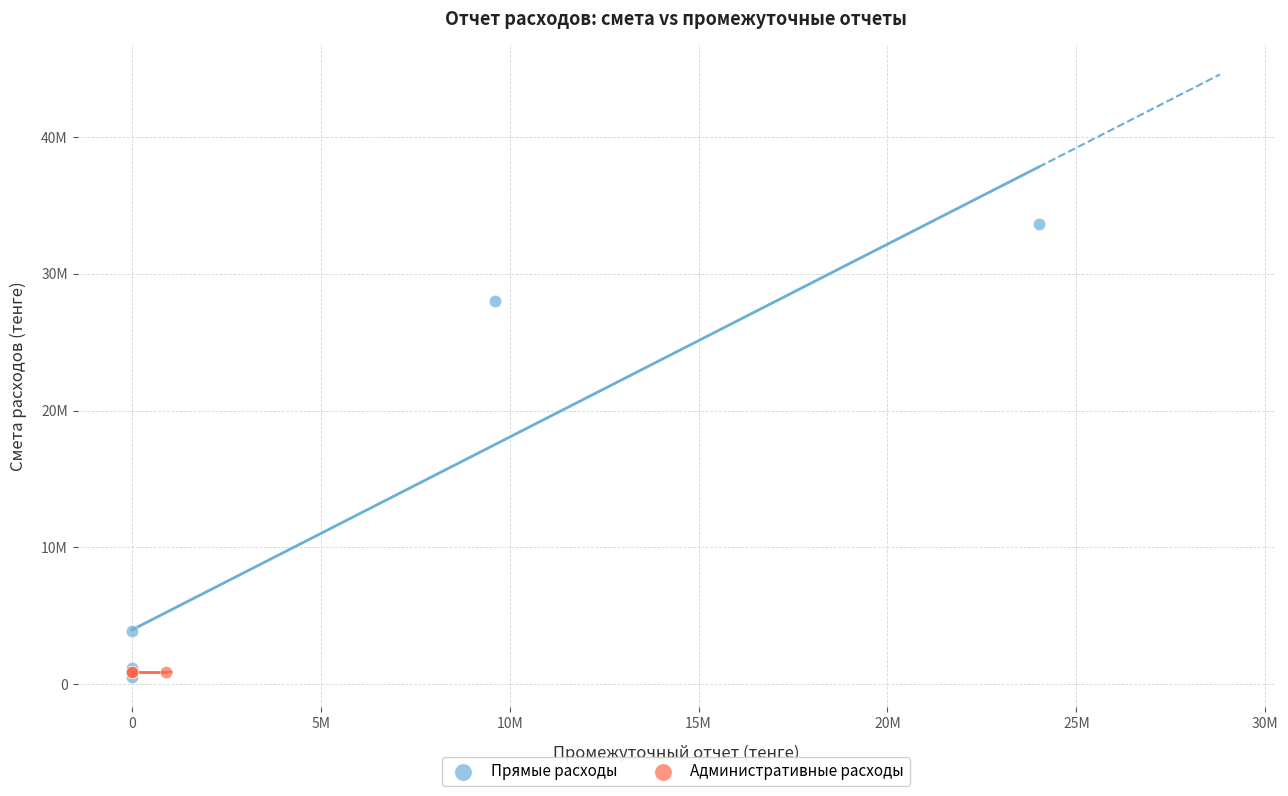

What are all the series names shown in the legend?

Прямые расходы, Административные расходы